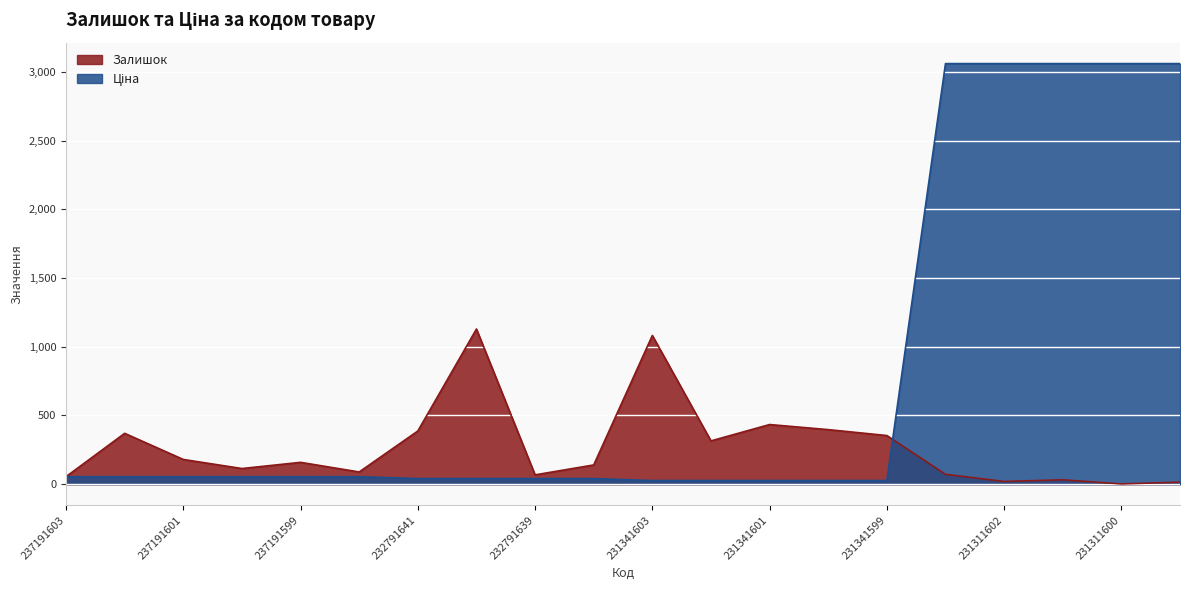

Reading left to right, what are all the values shown in this chart?

Залишок: 55.0	370.0	180.0	114.0	159.0	89.0	387.0	1129.0	68.0	140.0	1082.0	315.0	434.0	397.0	354.0	72.0	20.0	32.0	2.0	15.0
Ціна: 54.8	54.8	54.8	54.8	54.8	54.8	41.1	41.1	41.1	41.1	26.7	26.7	26.7	26.7	26.7	3059.7	3059.7	3059.7	3059.7	3059.7